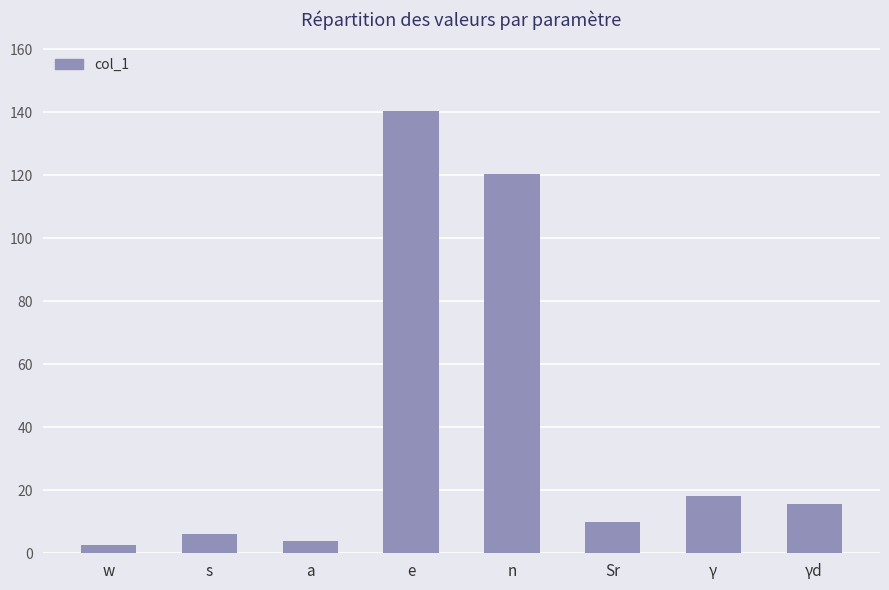

The value at e is 82.7. True or false?

False